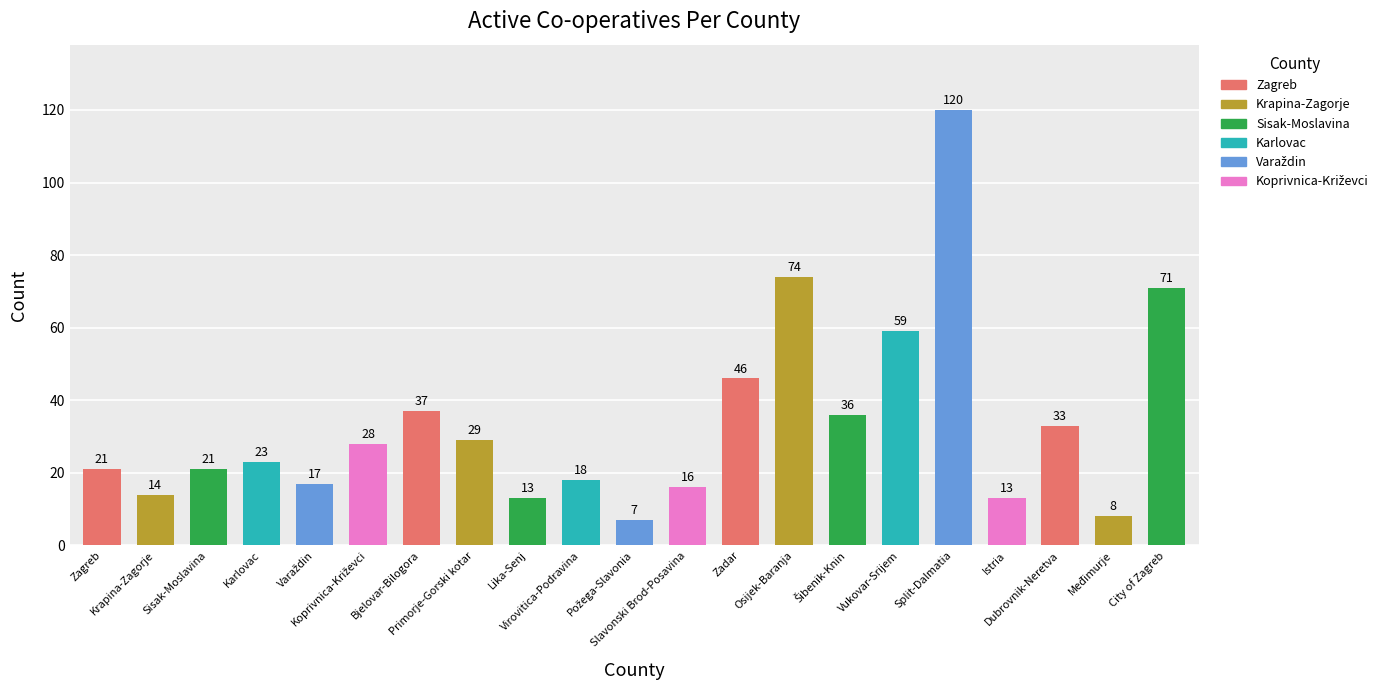

What is the sum of all values?

704